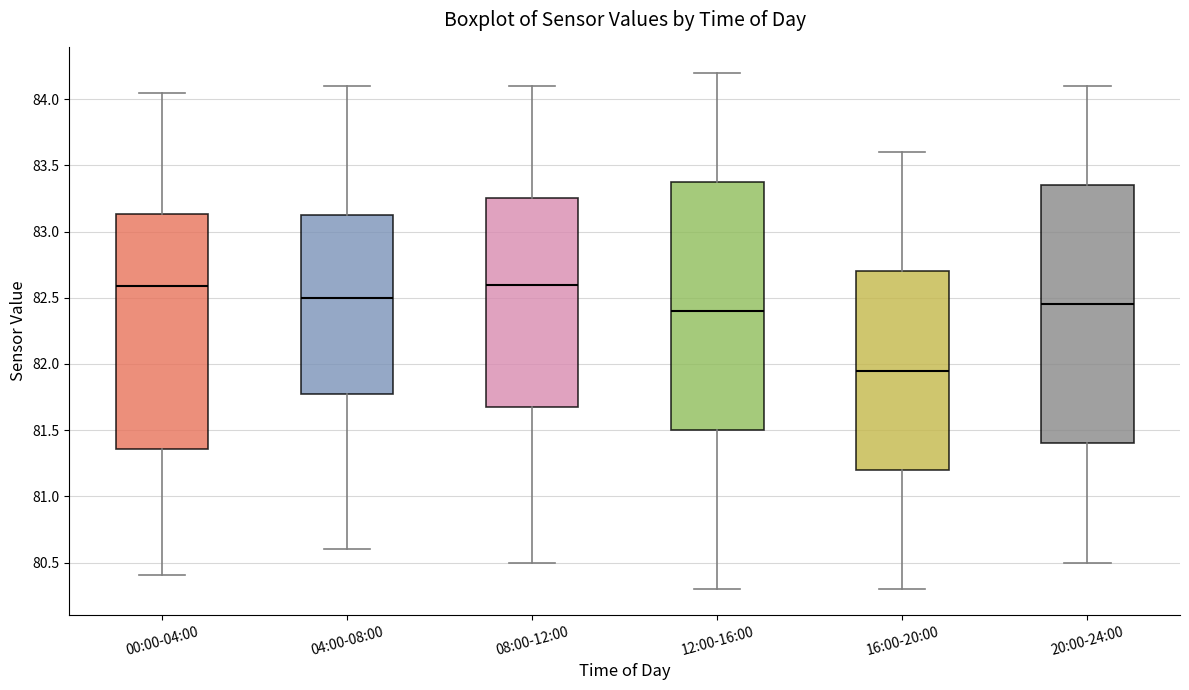

Reading left to right, transcribe this box plot: for each box, give where its median line is, the range the box spans, and where its two whiskers end, as read against the y-axis. The values are not printed on the chart, so give them approximately, as read against the axis.

00:00-04:00: median 82.60, box 81.35 to 83.15, whiskers 80.40 to 84.05
04:00-08:00: median 82.50, box 81.80 to 83.15, whiskers 80.60 to 84.10
08:00-12:00: median 82.60, box 81.70 to 83.25, whiskers 80.50 to 84.10
12:00-16:00: median 82.40, box 81.50 to 83.40, whiskers 80.30 to 84.20
16:00-20:00: median 81.95, box 81.20 to 82.70, whiskers 80.30 to 83.60
20:00-24:00: median 82.45, box 81.40 to 83.35, whiskers 80.50 to 84.10